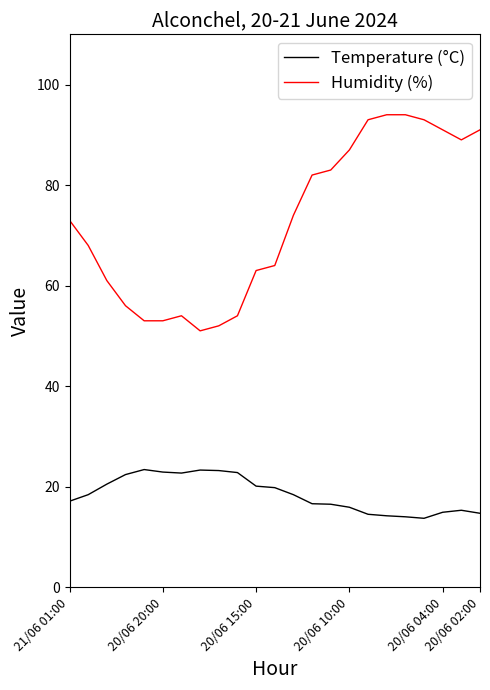

At how many categories does at least one series exceed 41?

23